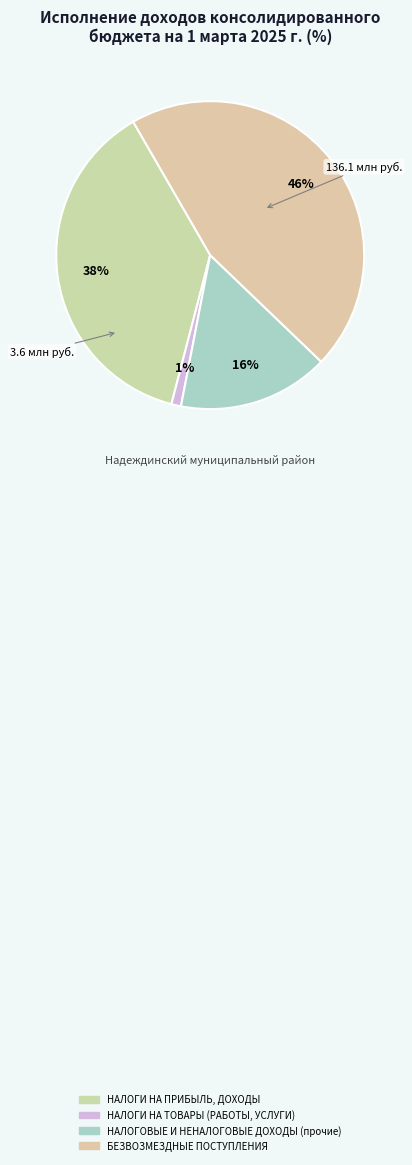

To the nearest percent, what percentage of the pie is НАЛОГИ НА ТОВАРЫ (РАБОТЫ, УСЛУГИ)?

1%